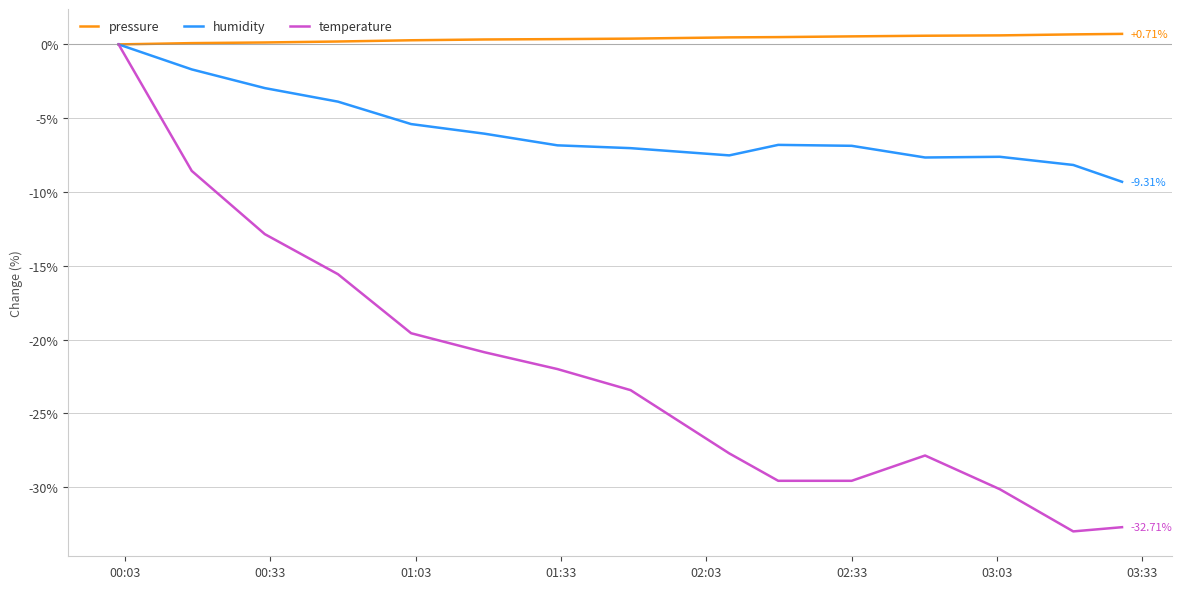

Which series has the largest range (max minus min)?

temperature